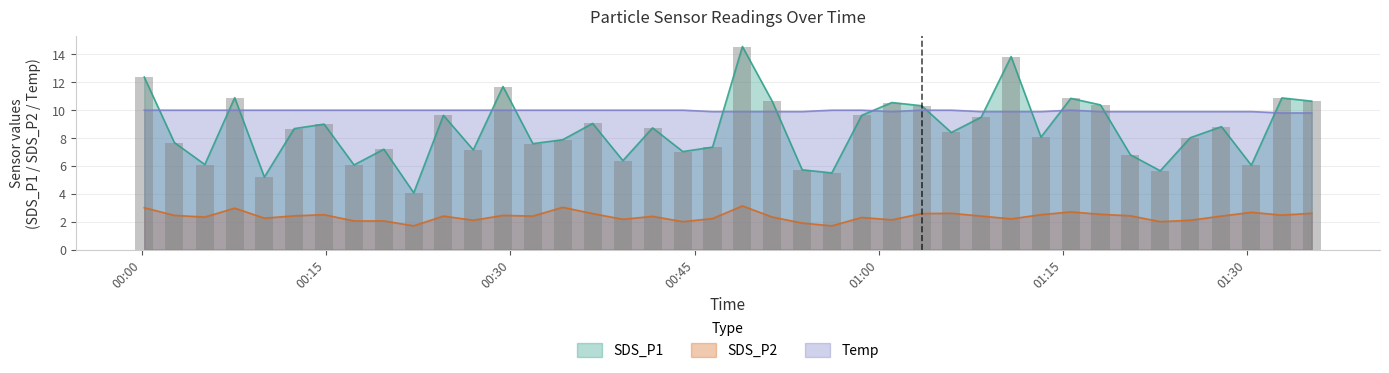

What is the label of the 25th bar from the right?

2020/12/16 00:36:42